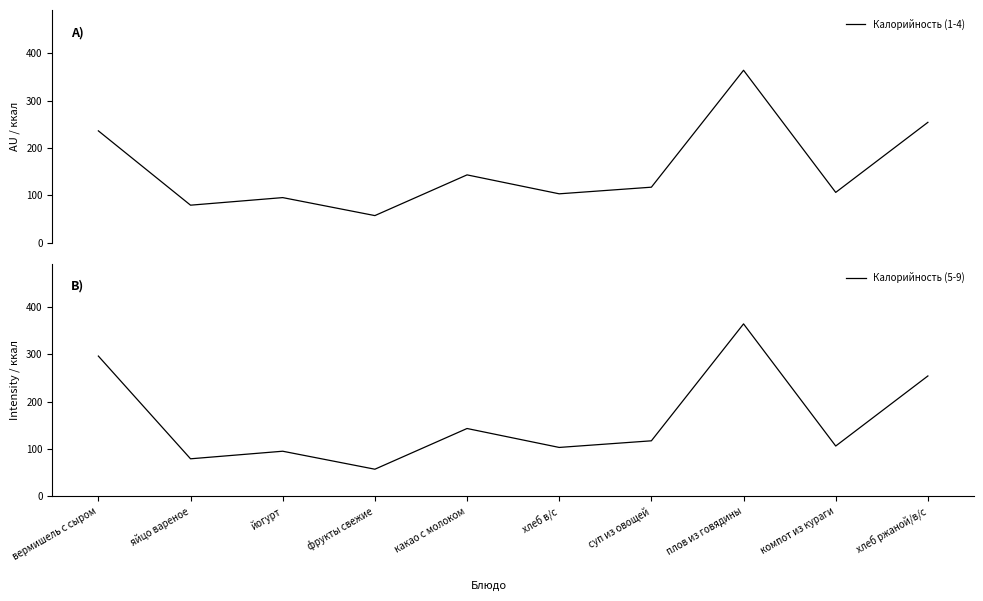

Between фрукты свежие and хлеб ржаной/в/с, which series saw the biggest shift?

Калорийность (1-4)